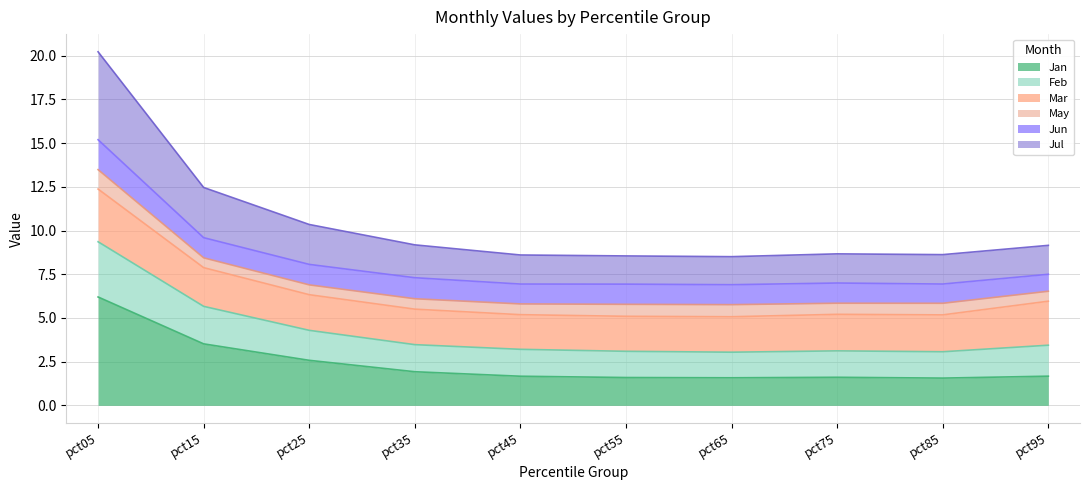

True or false: Jan and Jul intersect in this chart.

False